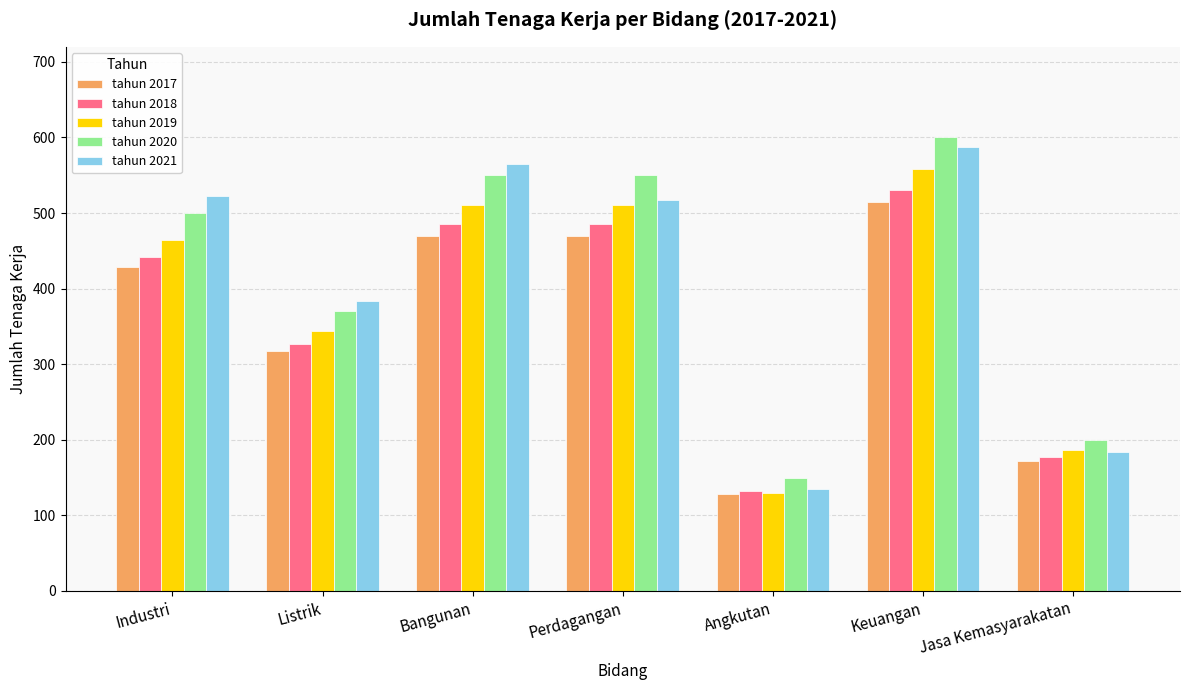

Between Listrik and Keuangan, which series saw the biggest shift?

tahun 2020